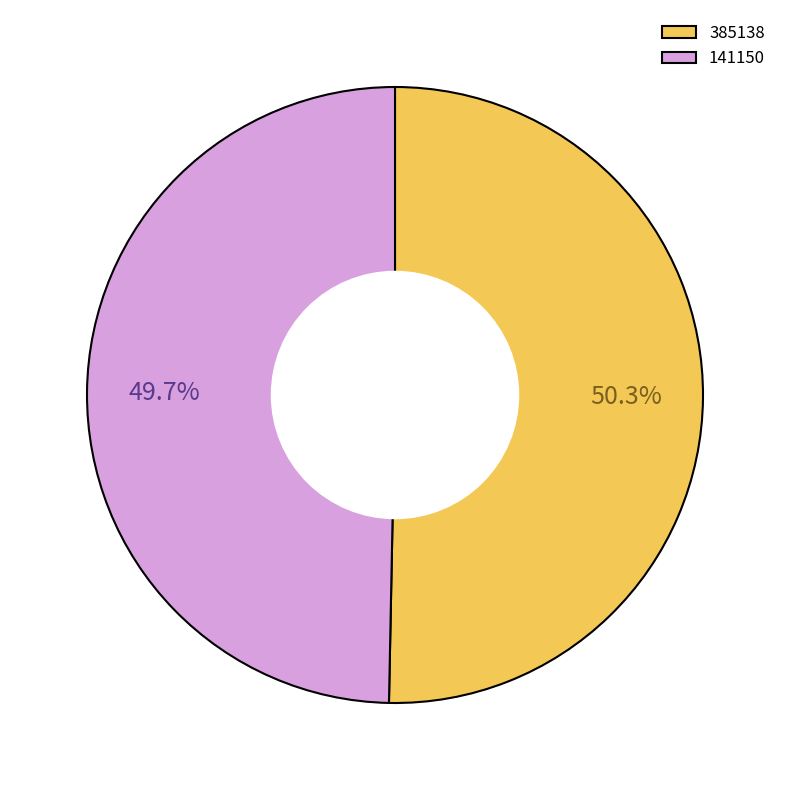

Which has a higher value, 385138 or 141150?

385138